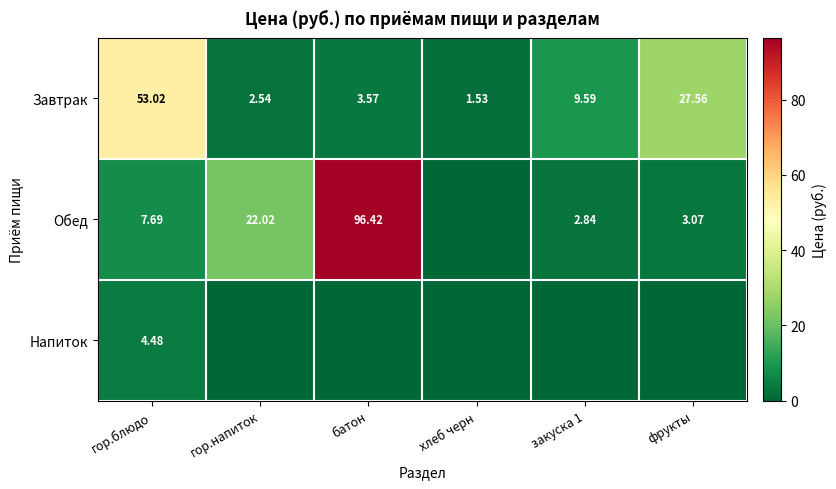

Which category has the lowest value in the Завтрак series?

хлеб черн